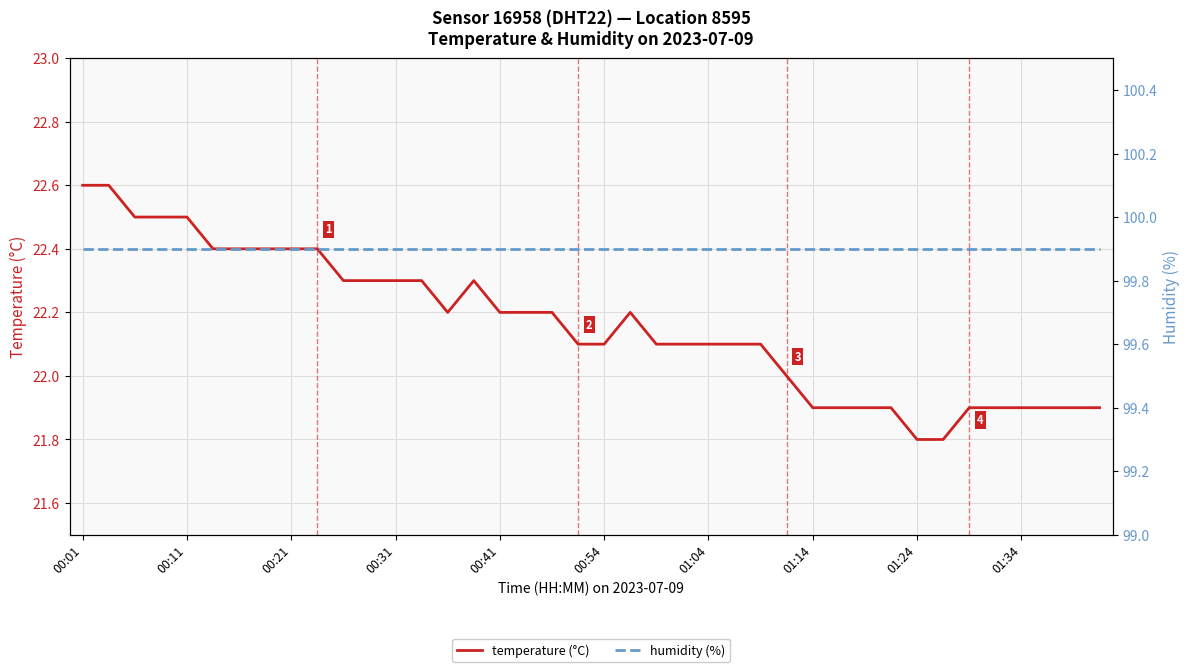

Which category has the lowest value in the humidity (%) series?

00:01